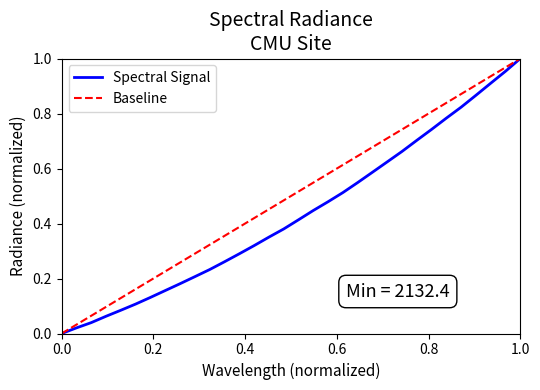

How many categories are shown in the chart?

32